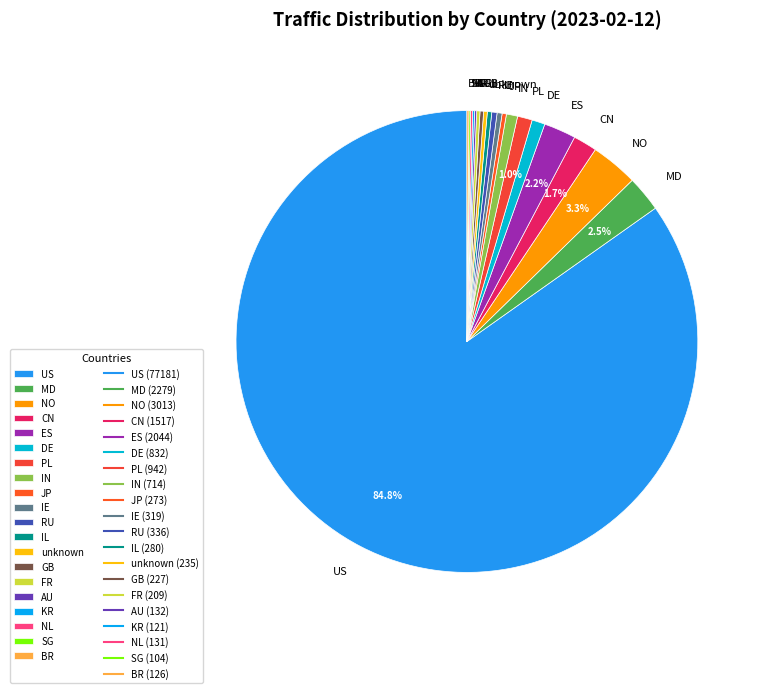

Which slice is the largest?

US